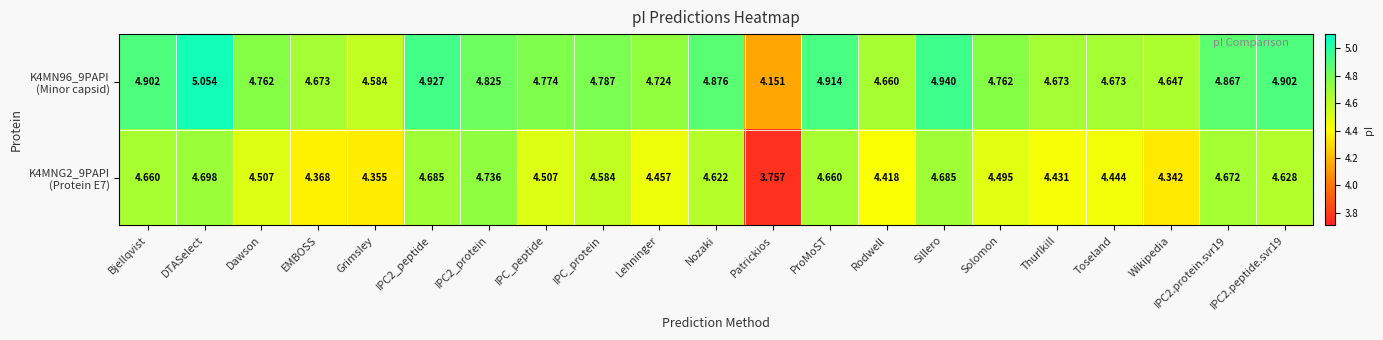

At which category is the sum across all series the highest?

DTASelect